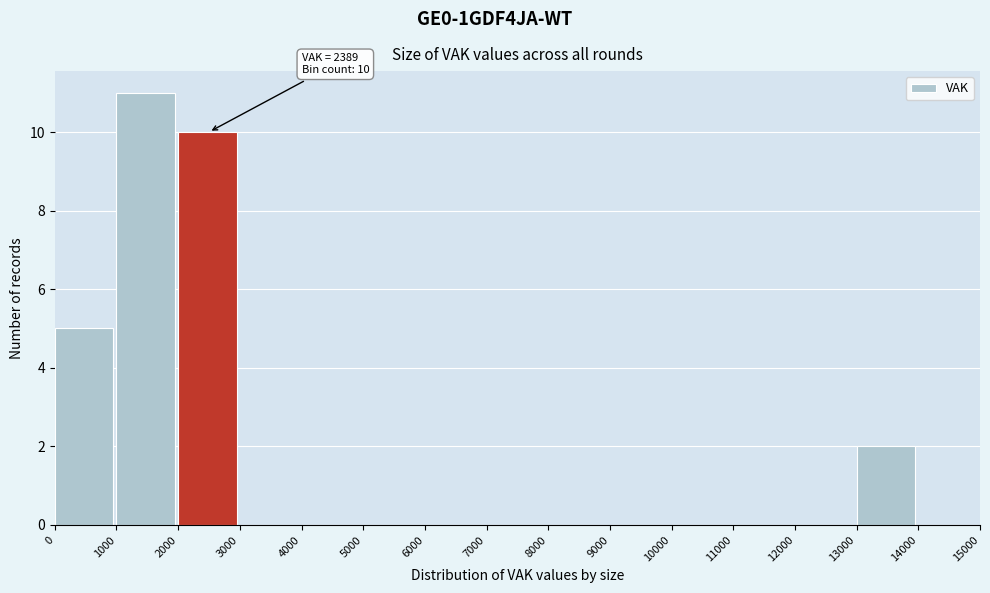

Over which range of the x-axis is the bar tallest?

1000 to 2000